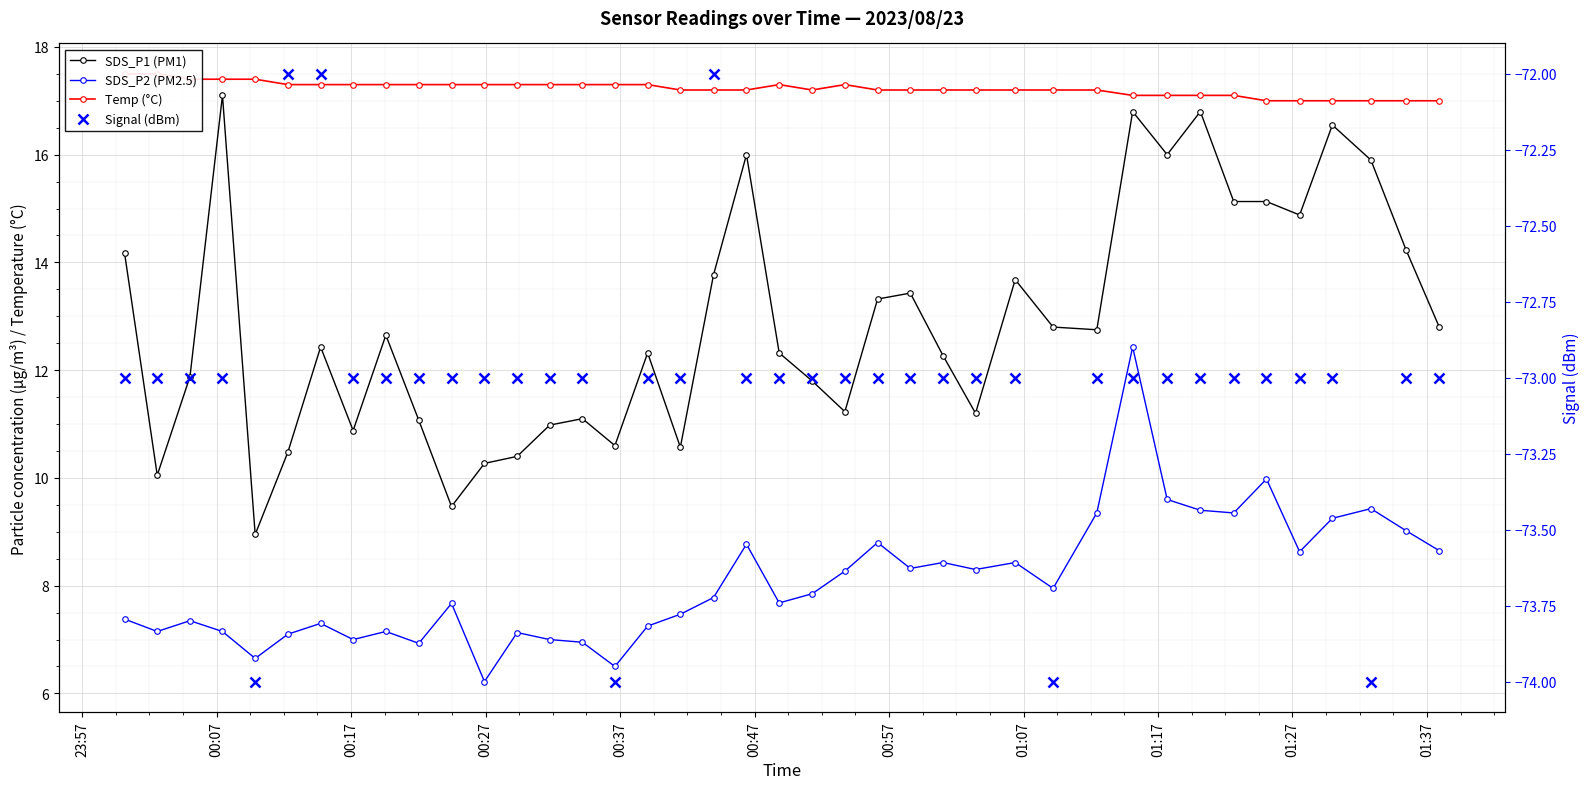

The SDS_P2 (PM2.5) series shows 14.8 at 32. True or false?

False